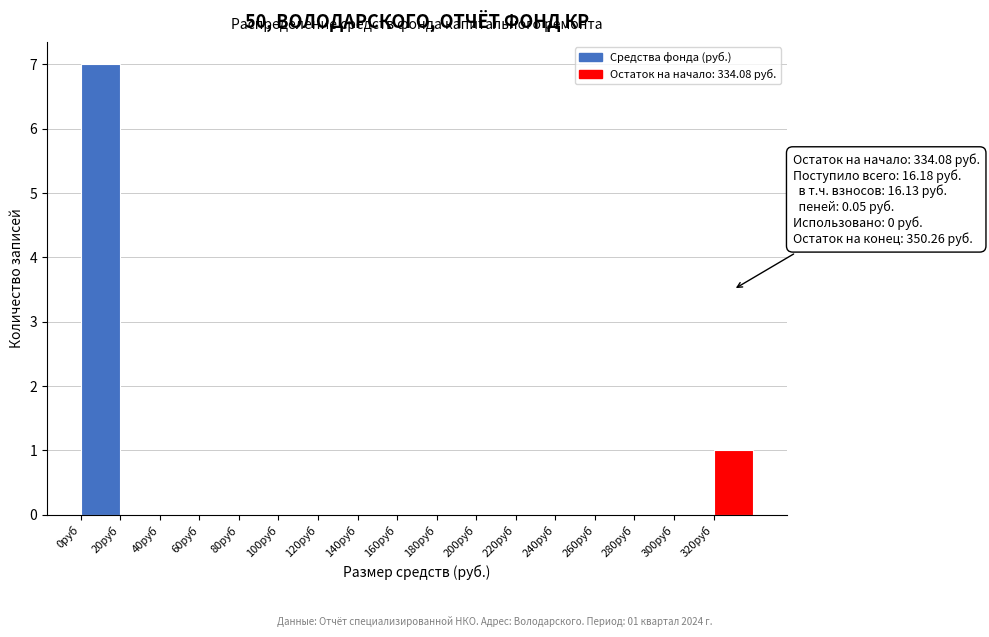

Which range on the x-axis has the tallest bar?

0 to 20